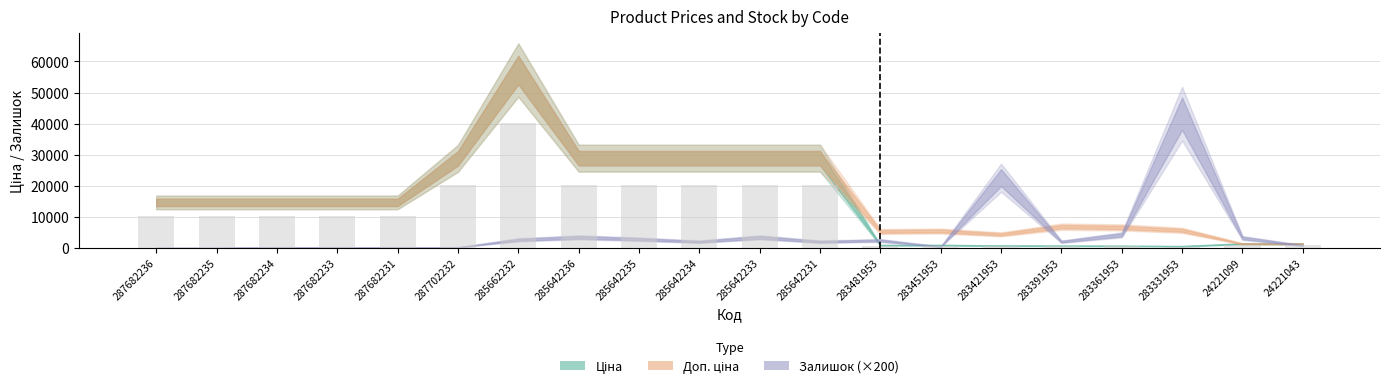

Read the value at 287682231.

10254.7